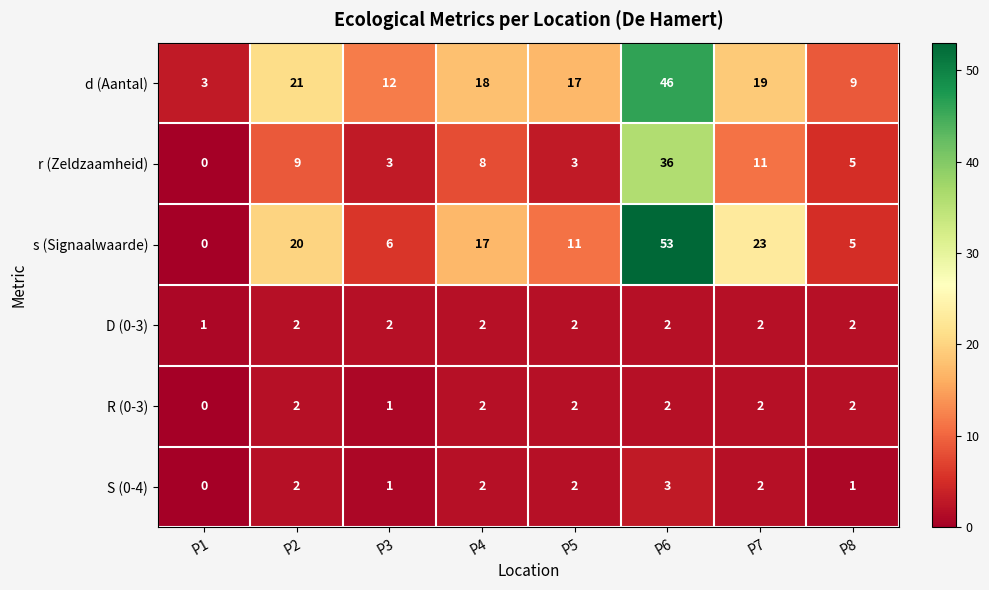

List the labels in order of d (Aantal) value, smallest first.

P1, P8, P3, P5, P4, P7, P2, P6